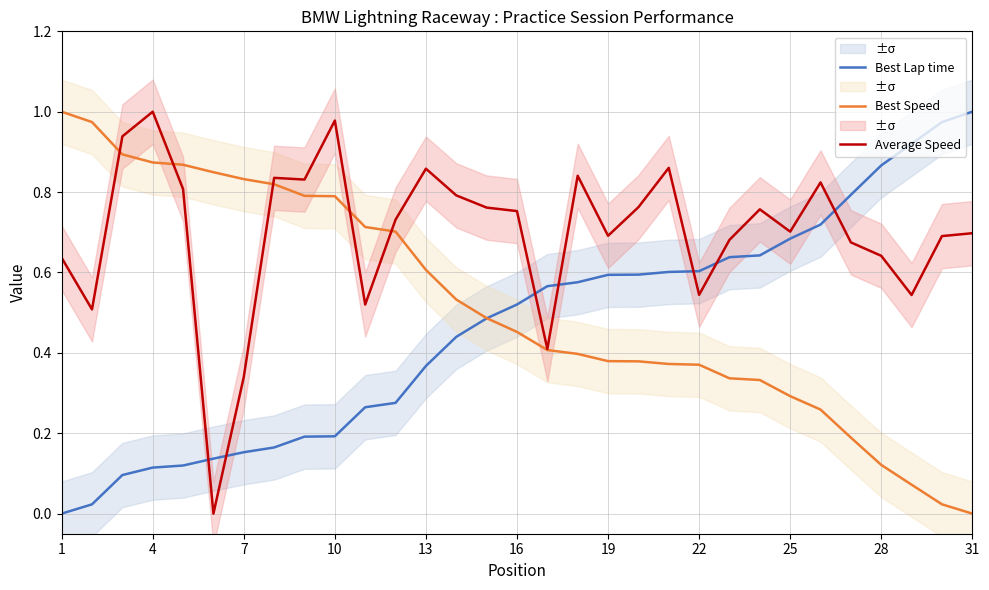

What is the difference between the second highest and minimum values in the Average Speed series?

1.0